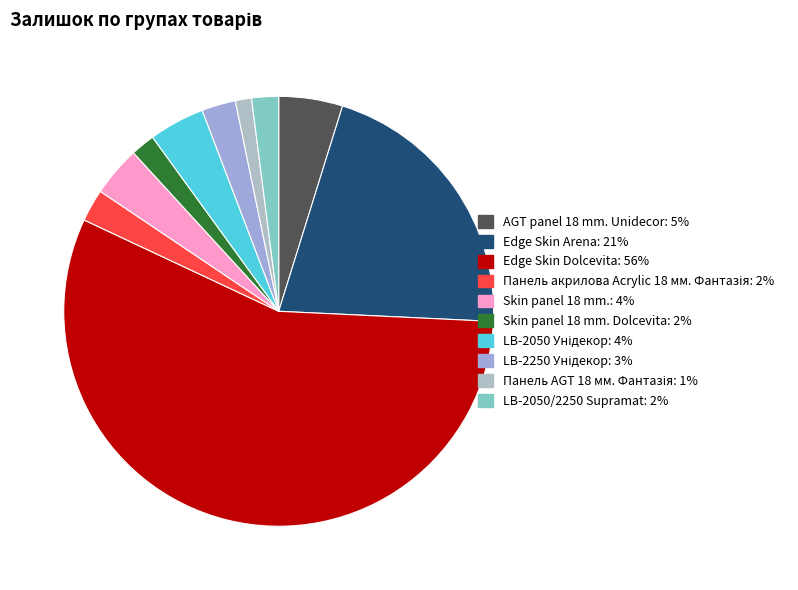

To the nearest percent, what percentage of the pie is Edge Skin Dolcevita?

56%